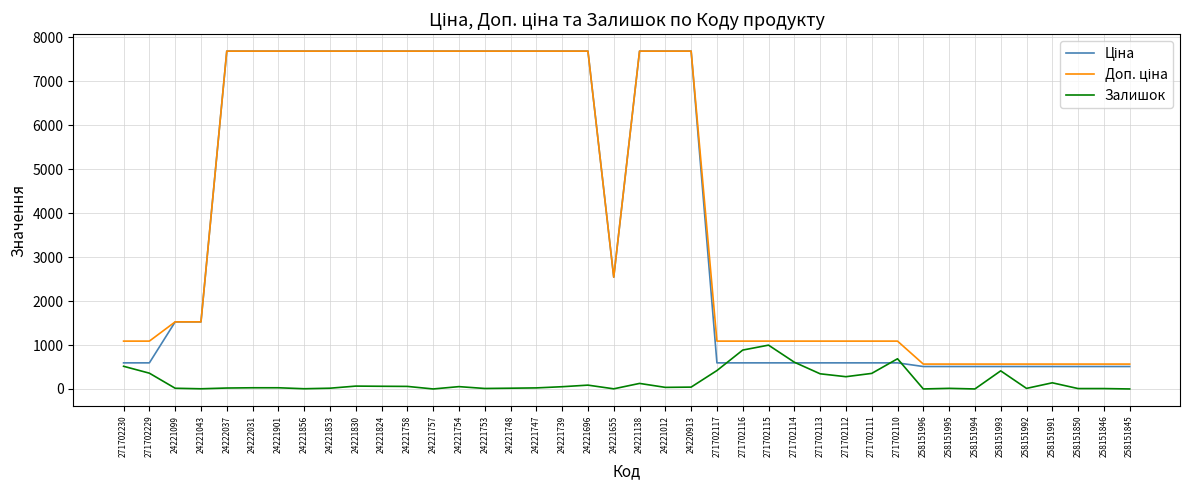

Does the chart have visible grid lines?

Yes